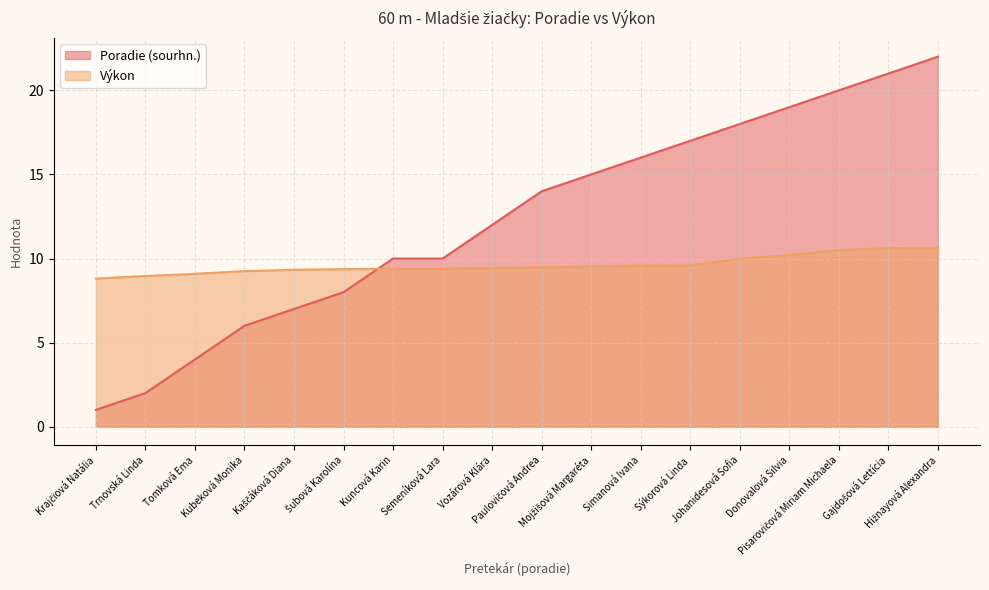

Reading left to right, transcribe all the data shown in this chart.

Poradie (sourhn.): 1.0	2.0	4.0	6.0	7.0	8.0	10.0	10.0	12.0	14.0	15.0	16.0	17.0	18.0	19.0	20.0	21.0	22.0
Výkon: 8.8	9.0	9.1	9.2	9.3	9.4	9.4	9.4	9.4	9.5	9.5	9.6	9.6	10.0	10.2	10.5	10.6	10.6